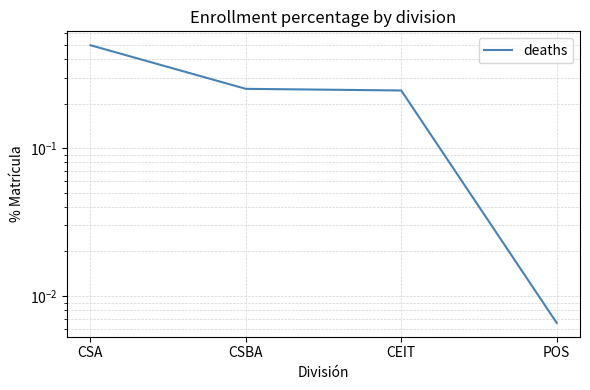

Where is the data nearest to the value 0?

POS